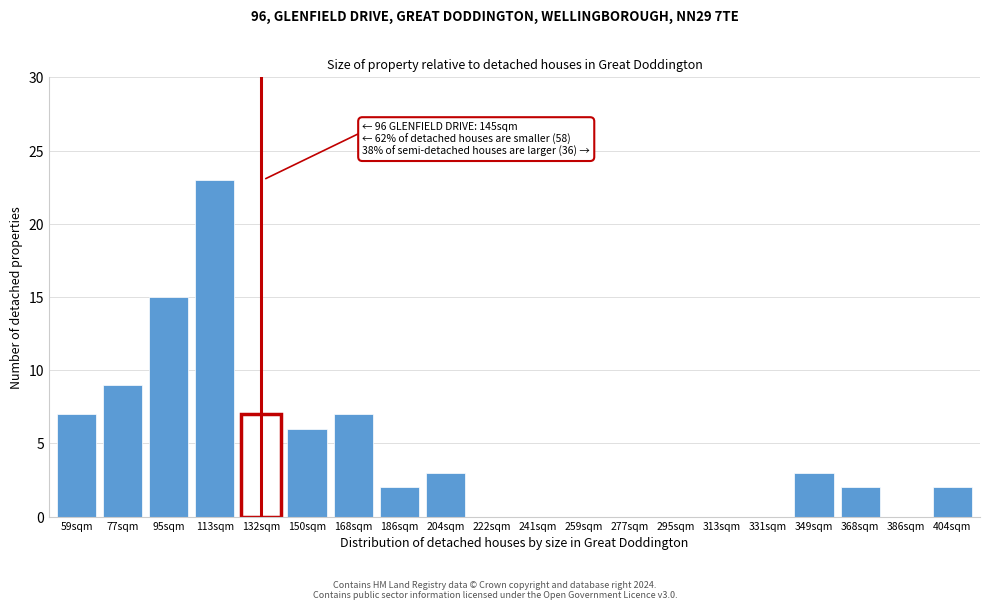

Reading right to left, what are all the values shown in this chart?

404sqm=2	386sqm=0	368sqm=2	349sqm=3	331sqm=0	313sqm=0	295sqm=0	277sqm=0	259sqm=0	241sqm=0	222sqm=0	204sqm=3	186sqm=2	168sqm=7	150sqm=6	132sqm=7	113sqm=23	95sqm=15	77sqm=9	59sqm=7